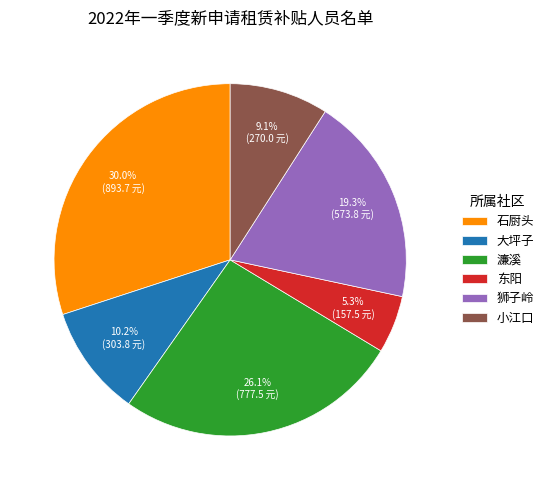

How much of the chart is everything except 东阳?

94.7%